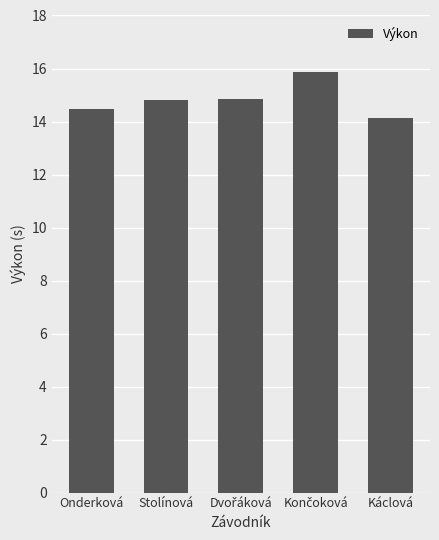

What is the average value?

14.8